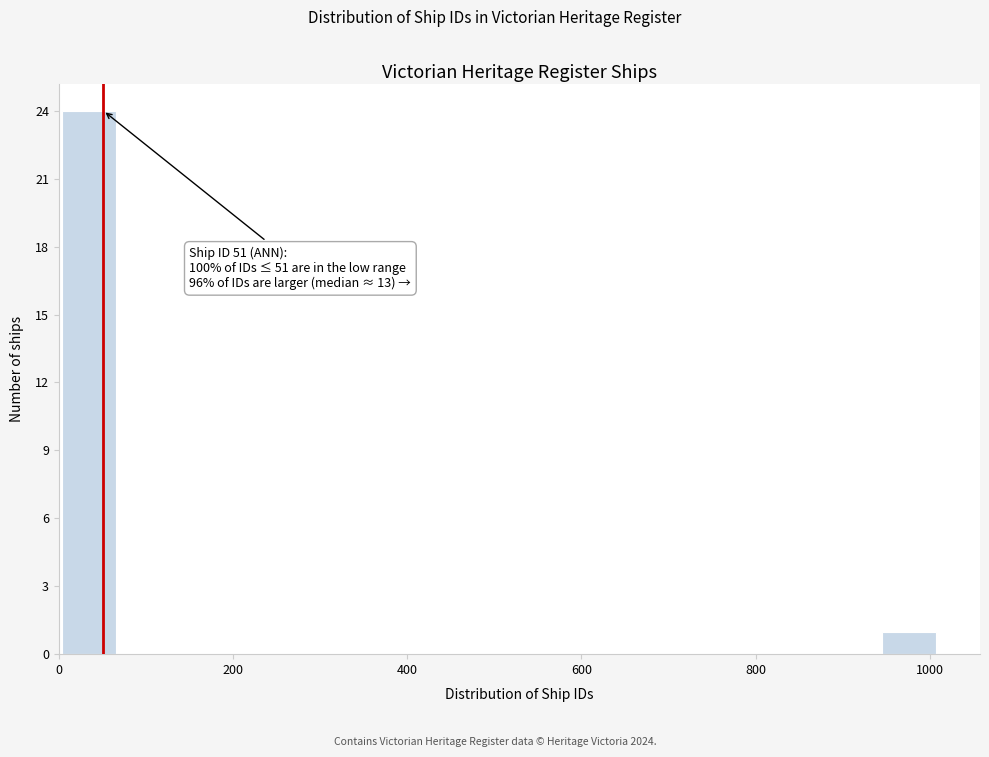

Read against the x-axis, roughly where is the centre of the tallest bar?

40